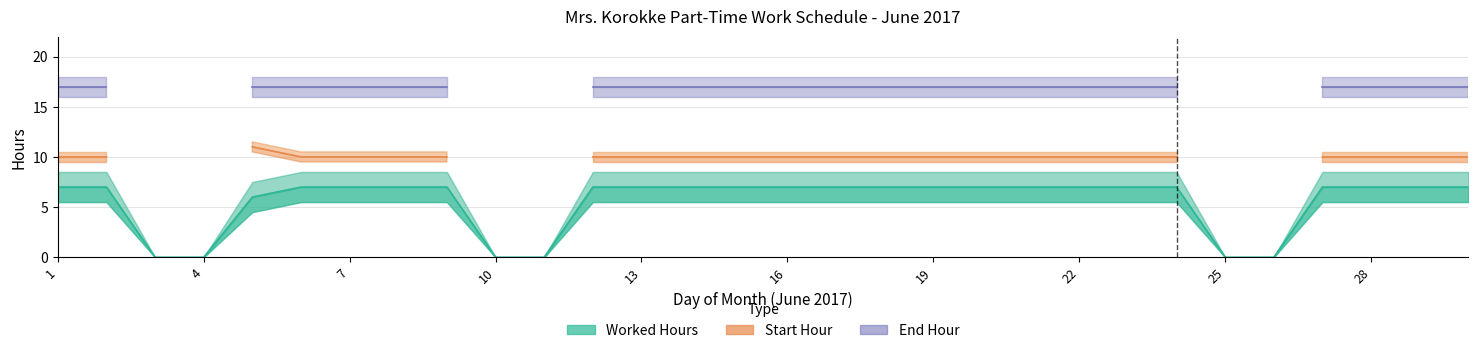

What is the minimum value for Start Hour?

10.0